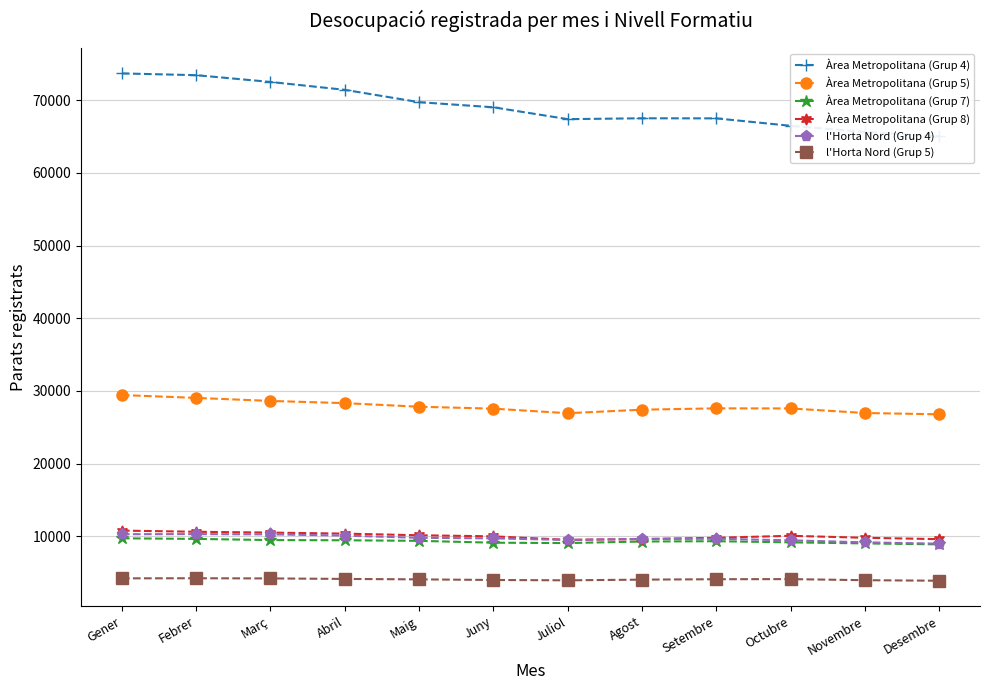

The Àrea Metropolitana (Grup 8) series shows 17276 at Abril. True or false?

False